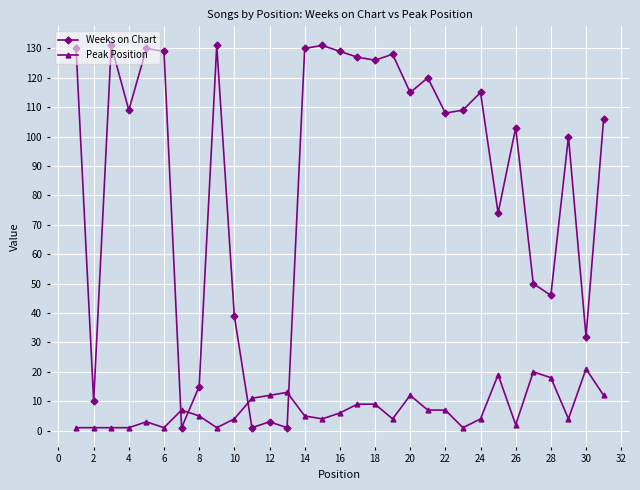

What is the greatest value displayed?

131